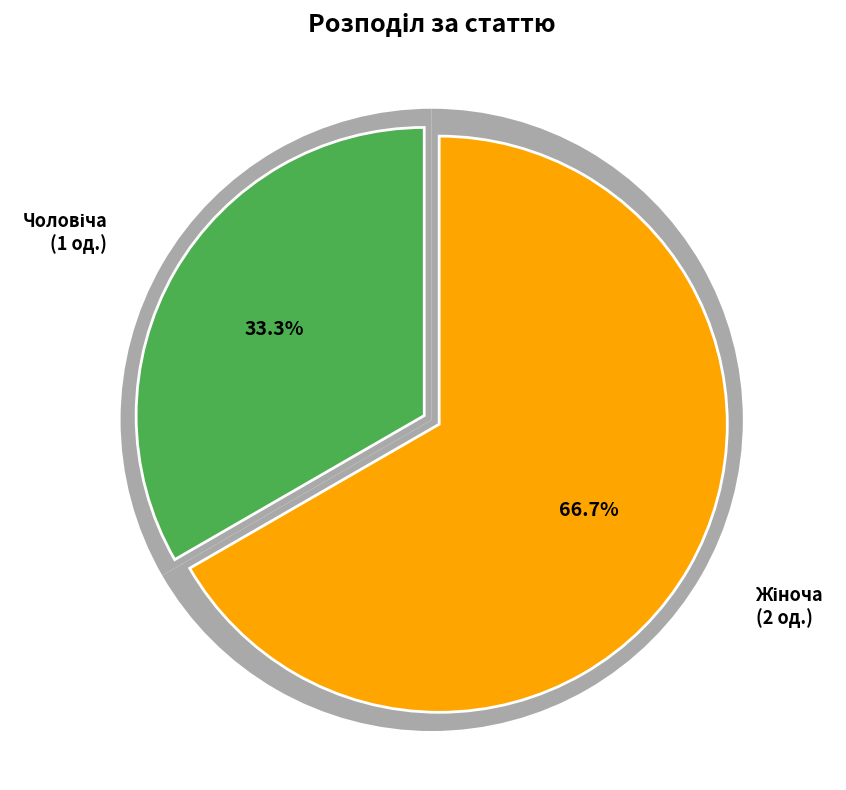

How many slices are in this pie chart?

2